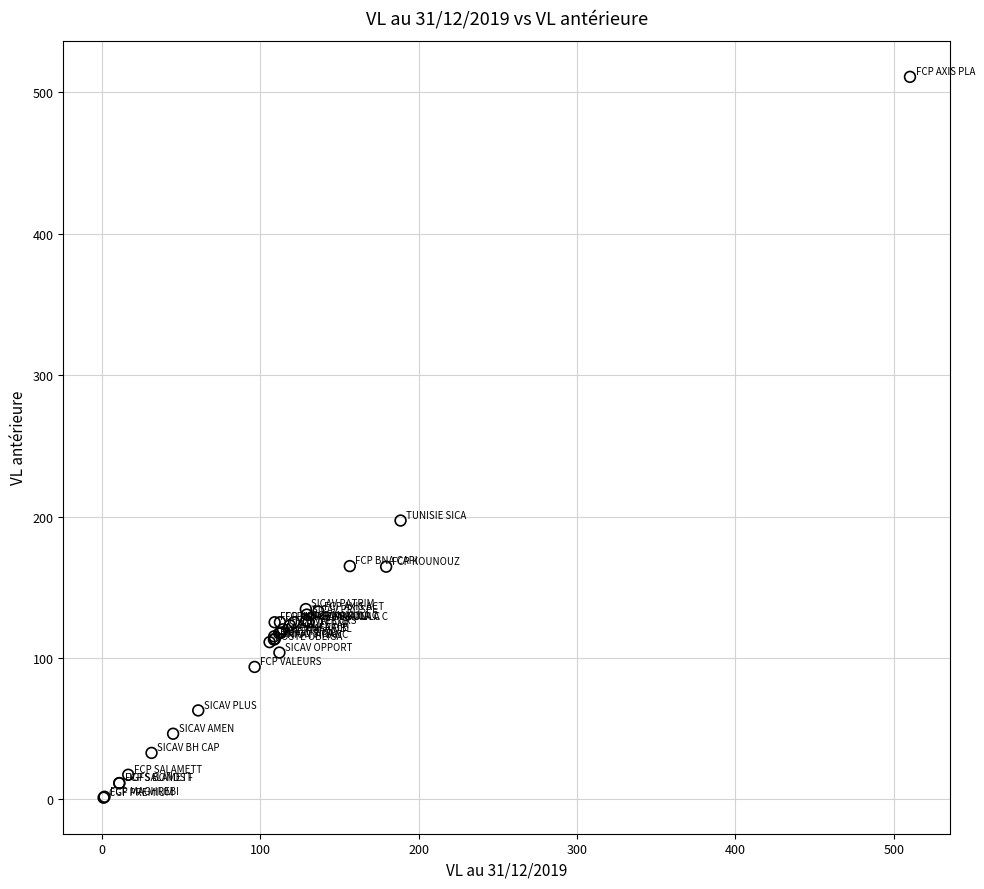

What Y value in the scatter plot is closest to 256?

197.2